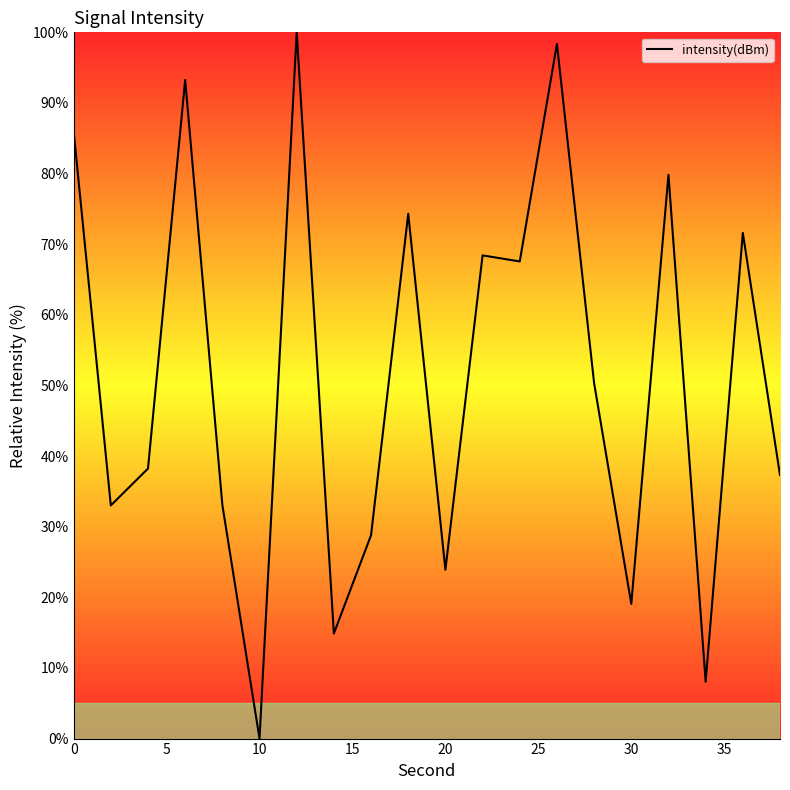

How many lines are shown in the chart?

1